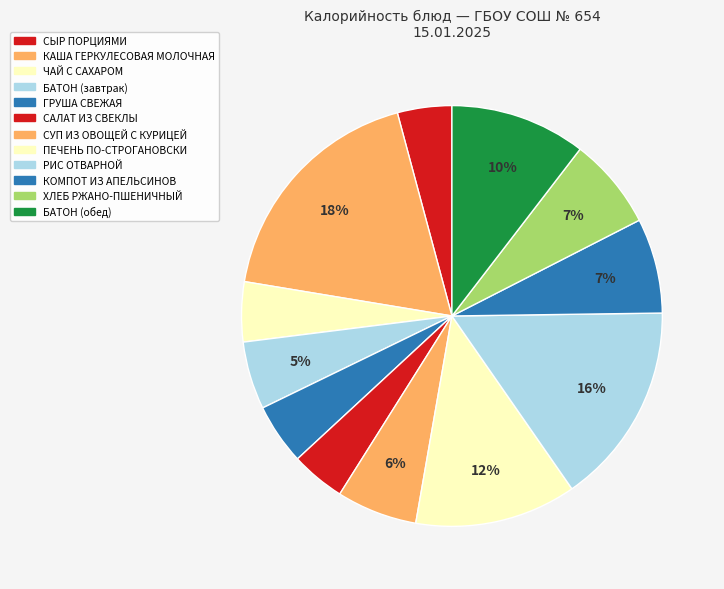

How many segments does this pie chart have?

12